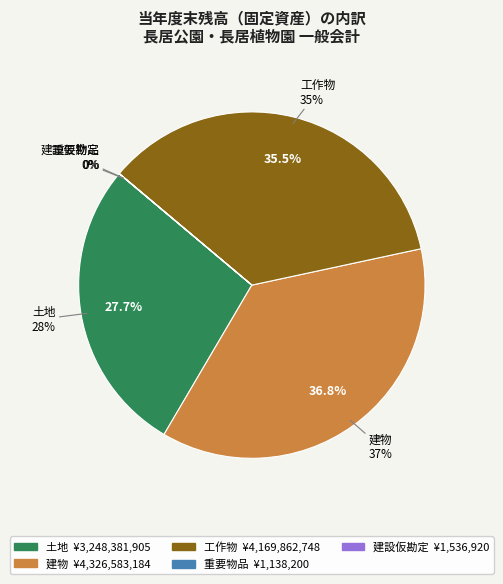

Count the number of slices in the pie.

5